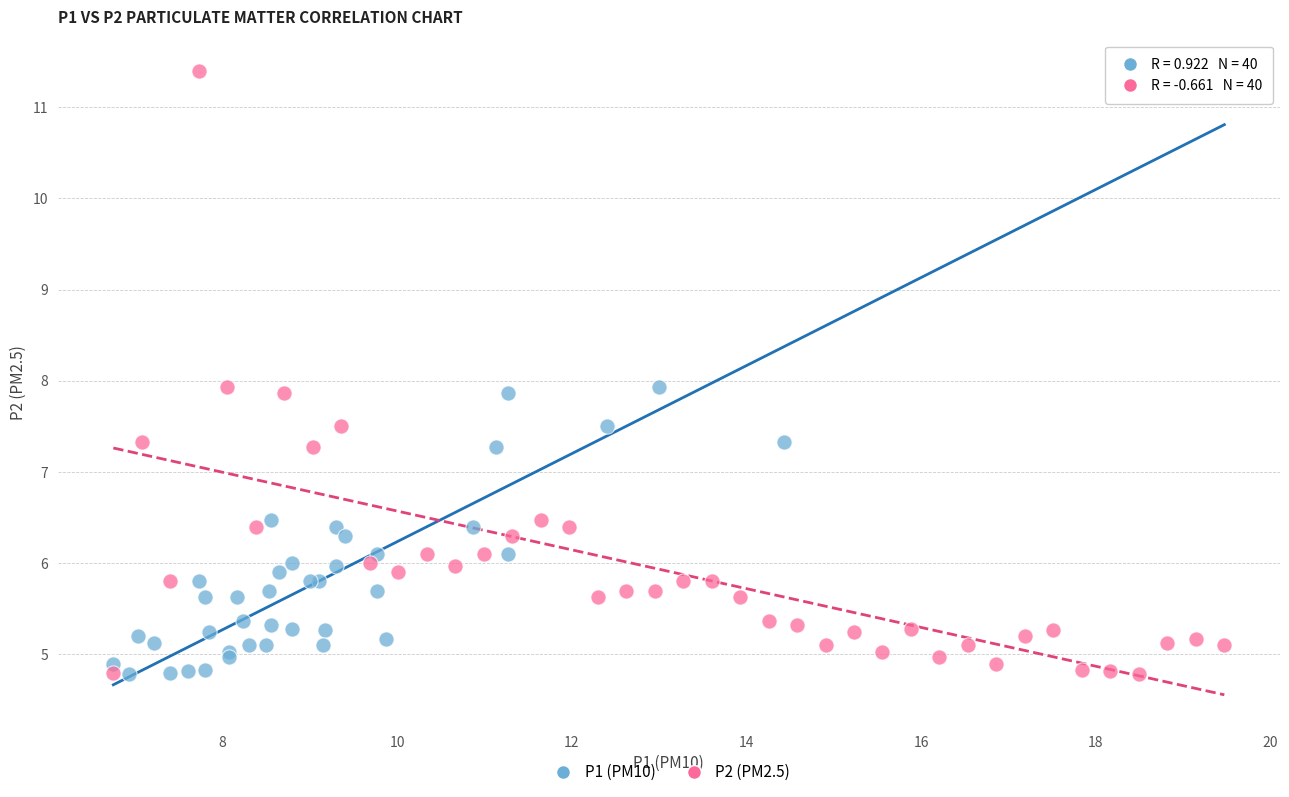

What are all the series names shown in the legend?

P1 (PM10), P2 (PM2.5)